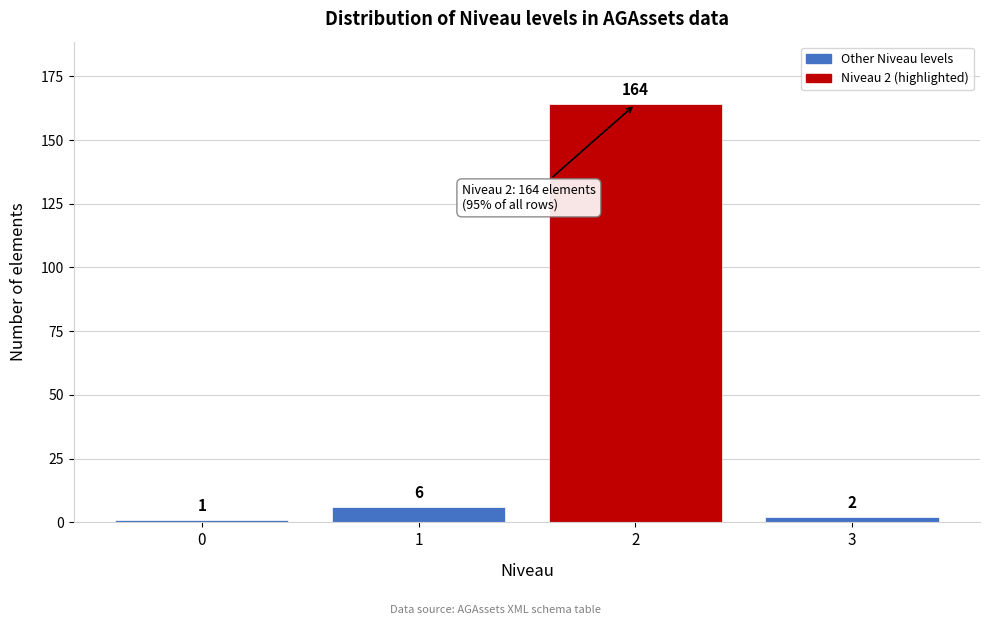

Reading left to right, list all the values displayed in this chart.

0=1	1=6	2=164	3=2